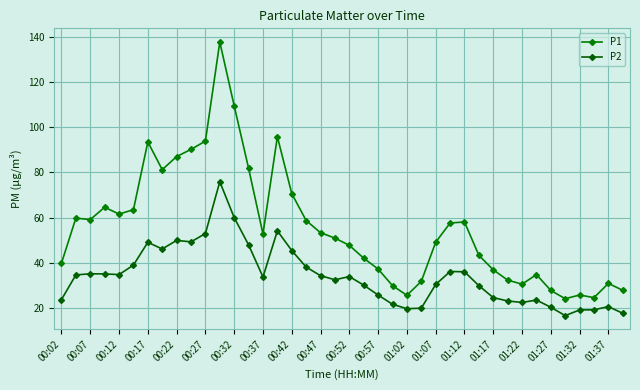

List the series in order of their overall mean, highest first.

P1, P2